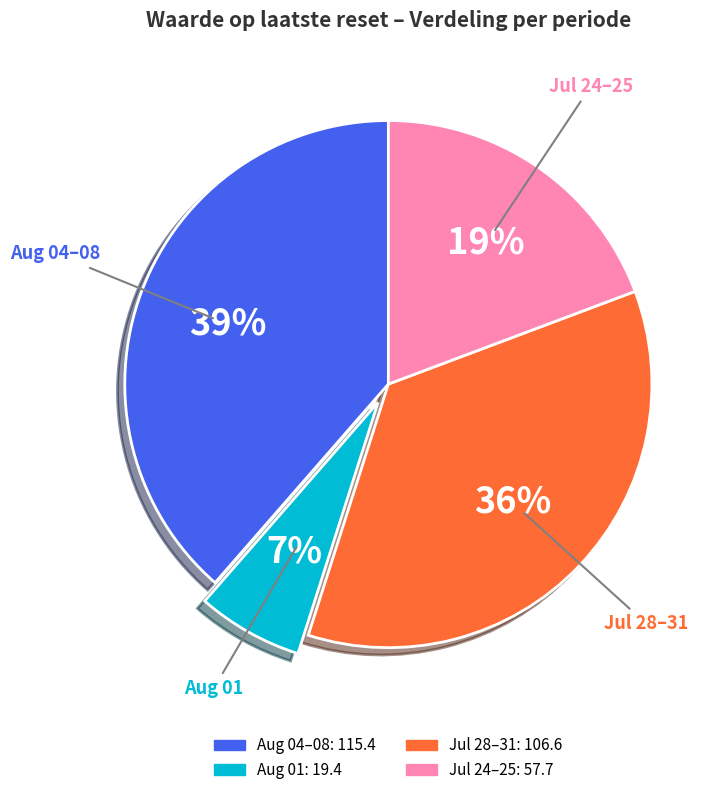

To the nearest percent, what is the average slice percentage?

25%